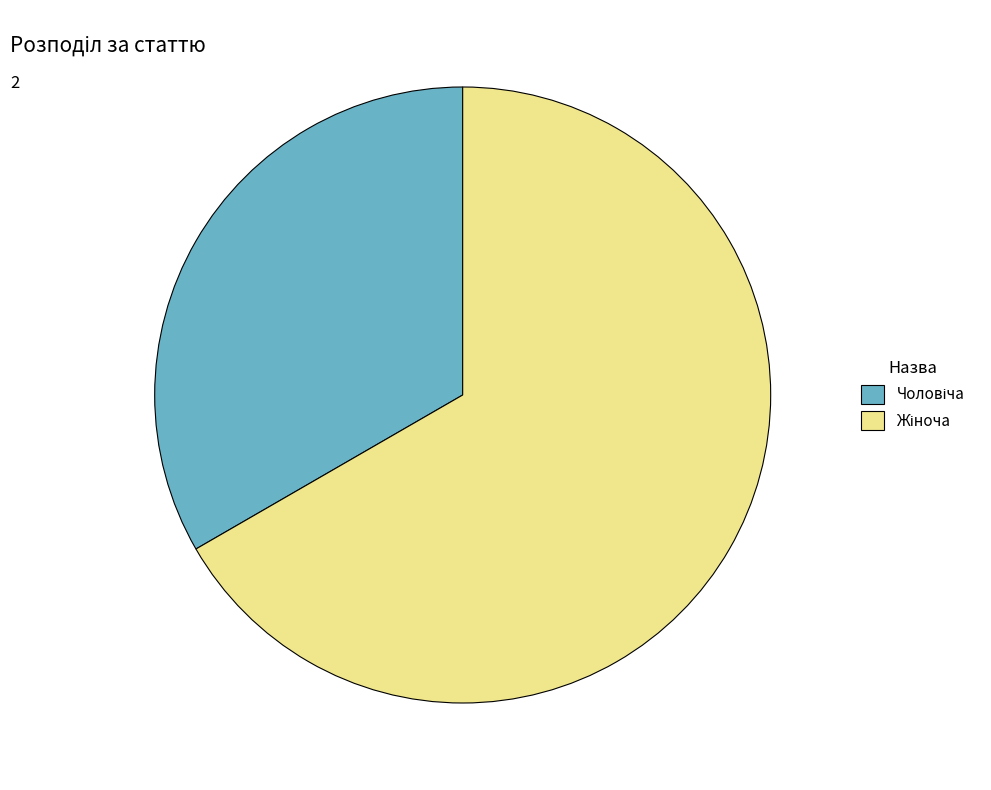

How many segments does this pie chart have?

2